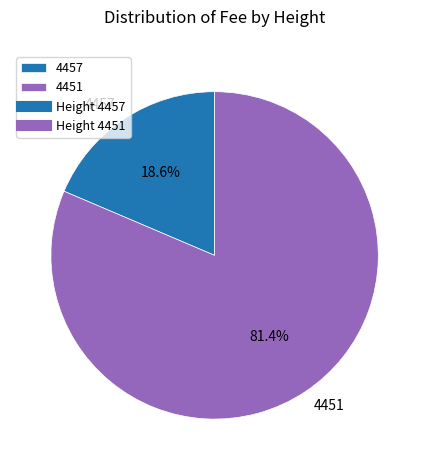

Combined, do 4451 and 4457 account for over 50%?

Yes